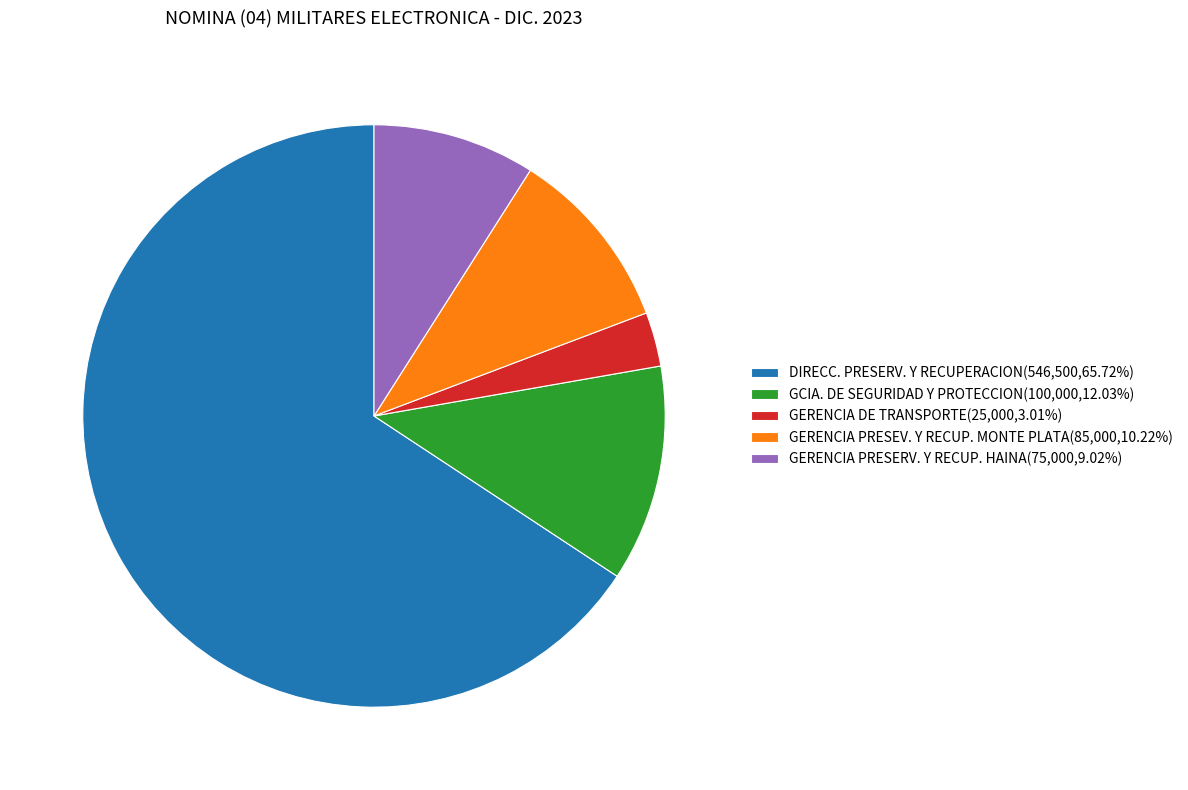

Which slice is the smallest?

GERENCIA DE TRANSPORTE